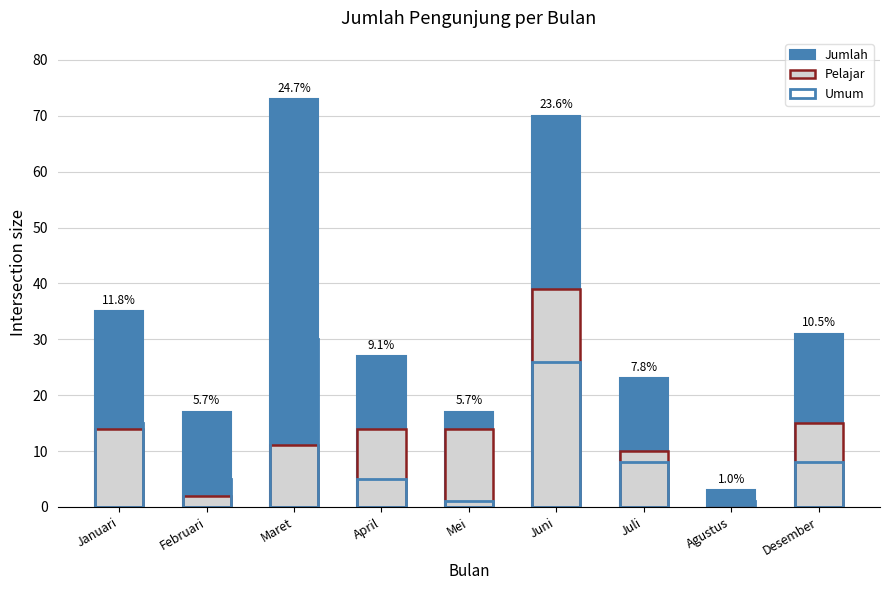

What is the label of the 6th bar from the left?

Juni